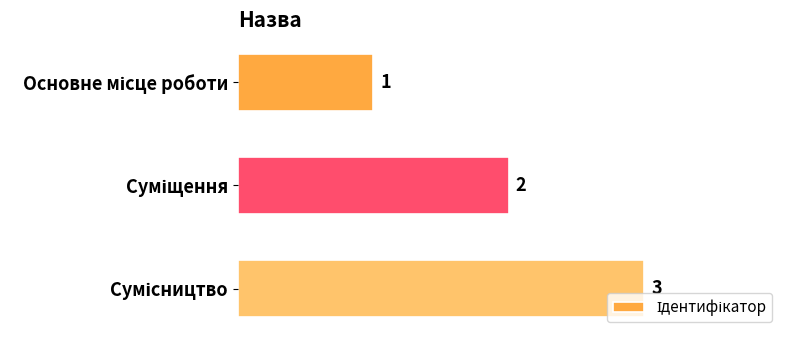

What is the sum of all values?

6